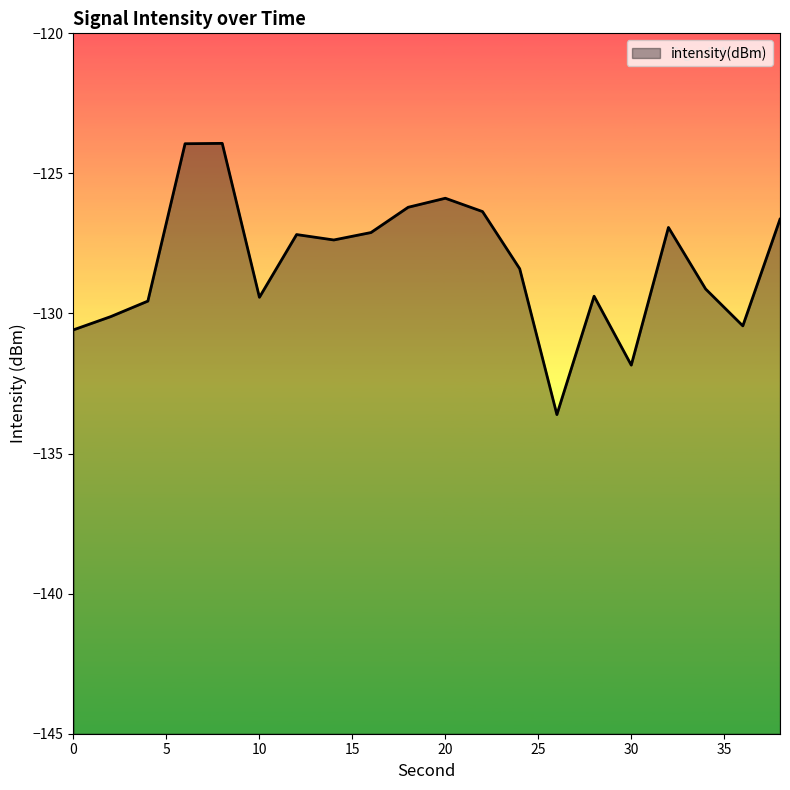

What is the difference between the maximum and minimum values?

9.7